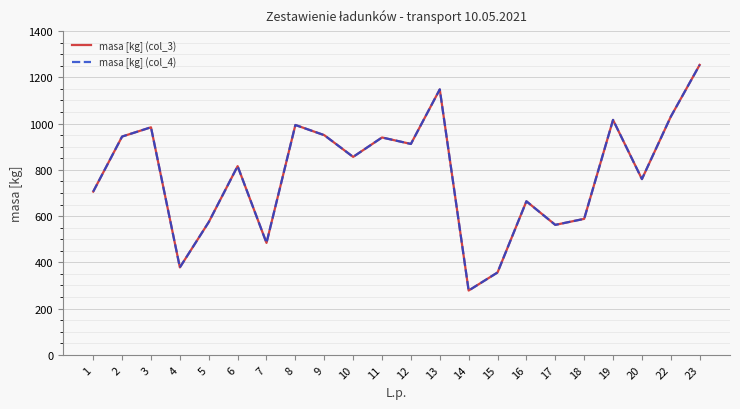

How many lines are shown in the chart?

2